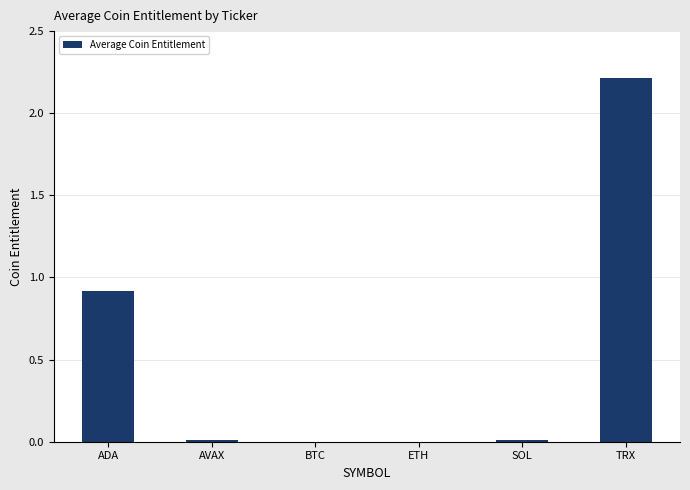

At which label is the value closest to 1?

ADA